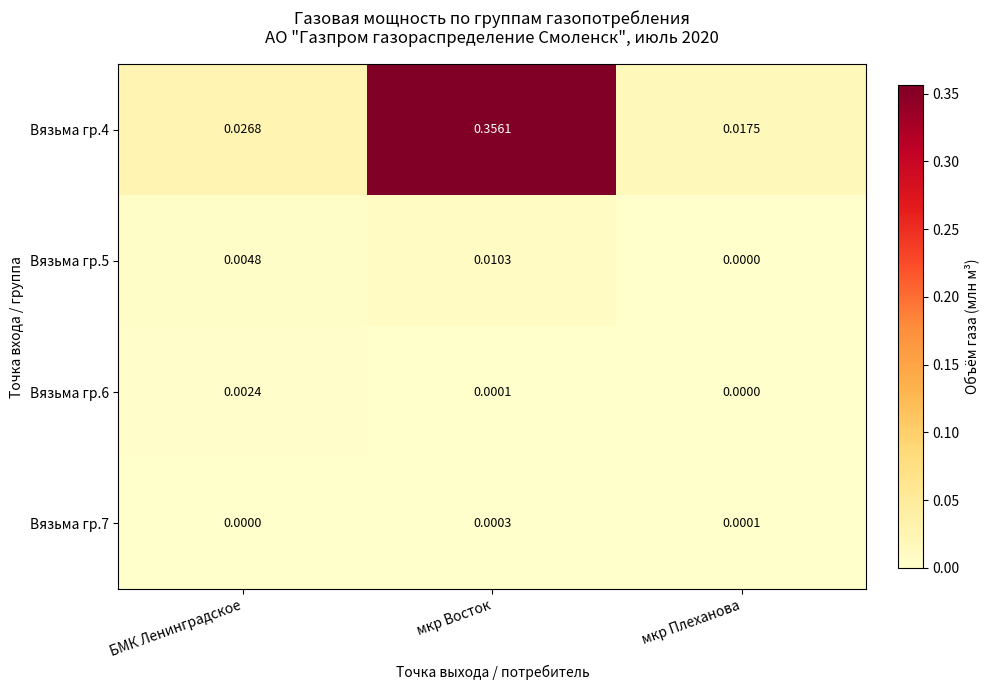

At which category is the sum across all series the highest?

мкр Восток